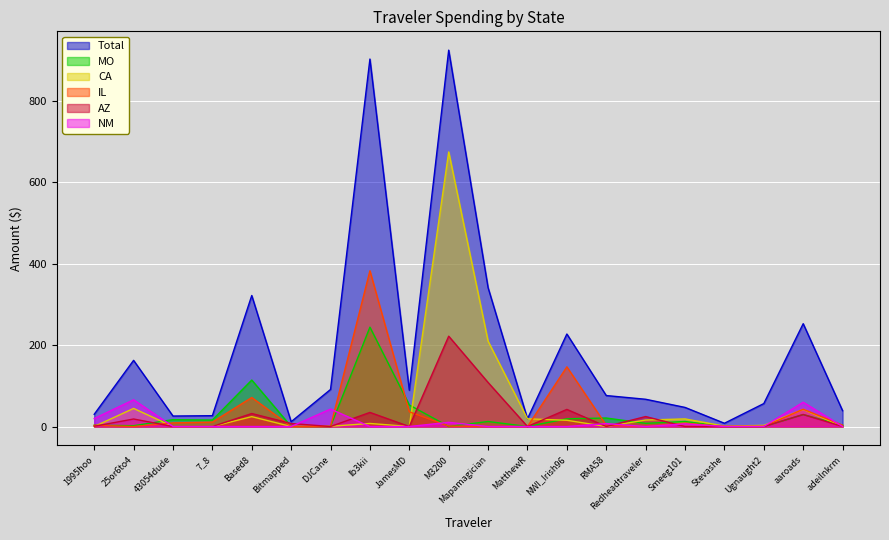

What position from the left is DJCane?

7